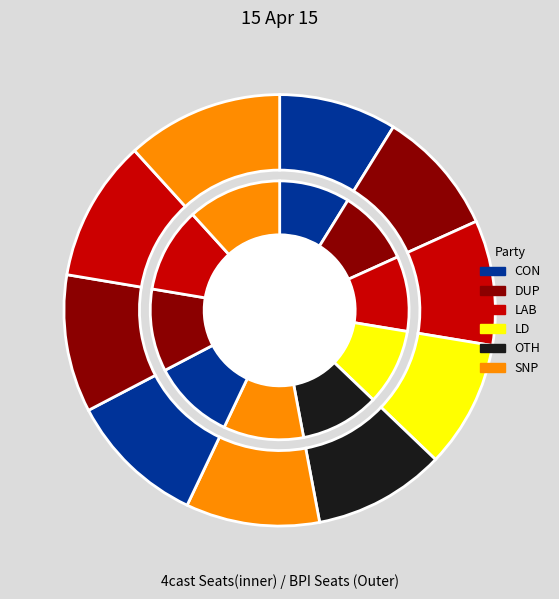

To the nearest percent, what is the average slice percentage?

10%